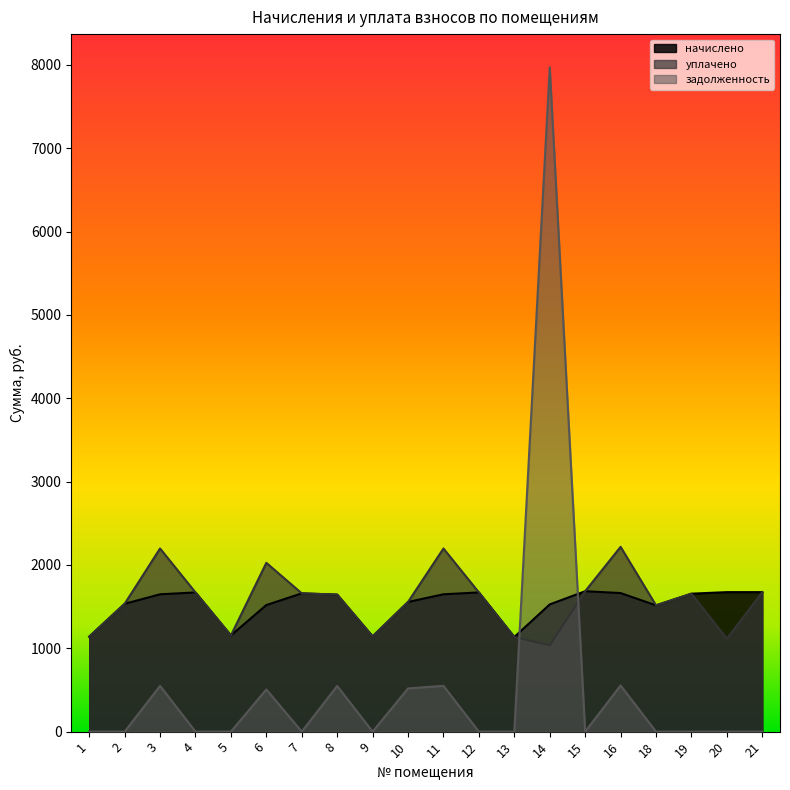

Rank the series at 16 from lowest to highest value.

задолженность, начислено, уплачено